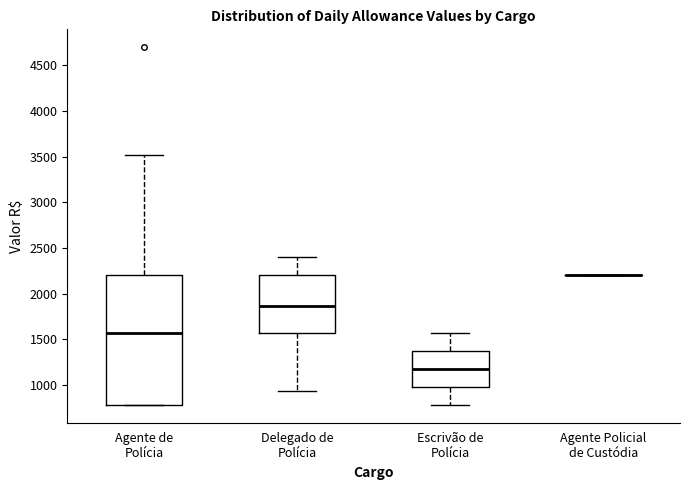

Which box is the tallest, from its lower edge to its upper edge?

Agente de Polícia